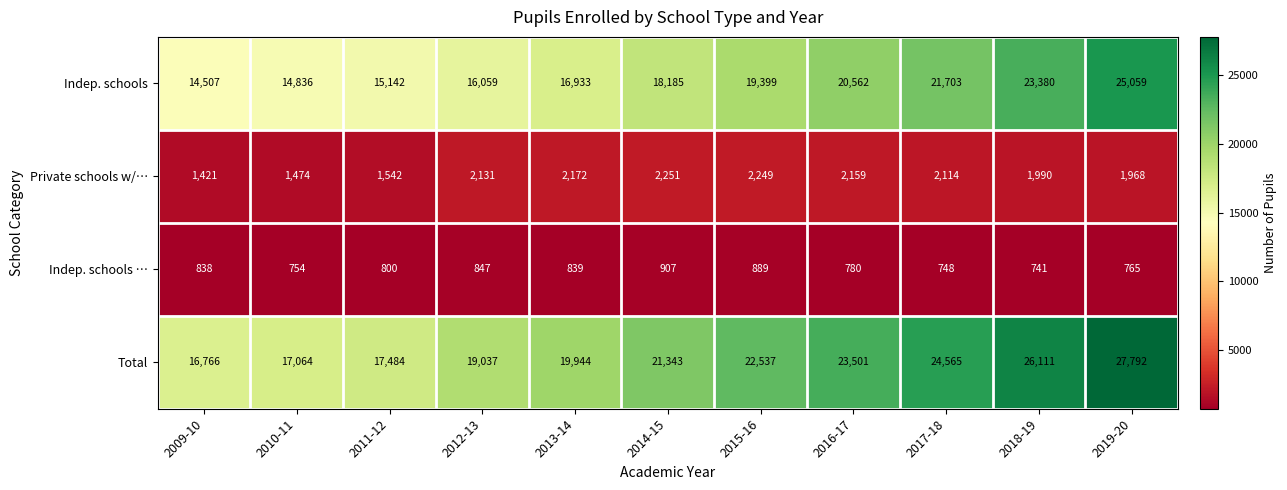

List the labels in order of Total value, smallest first.

2009-10, 2010-11, 2011-12, 2012-13, 2013-14, 2014-15, 2015-16, 2016-17, 2017-18, 2018-19, 2019-20